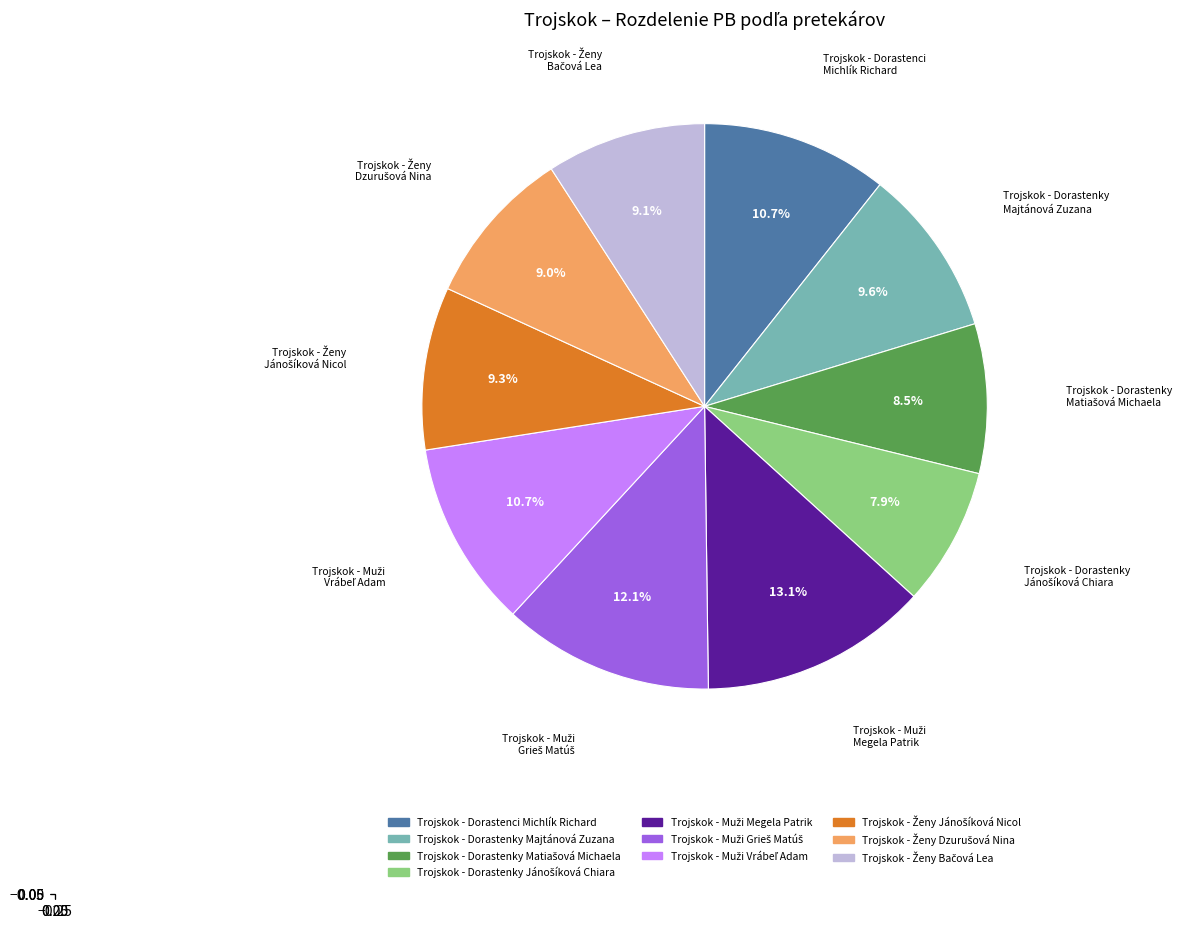

How many segments does this pie chart have?

10